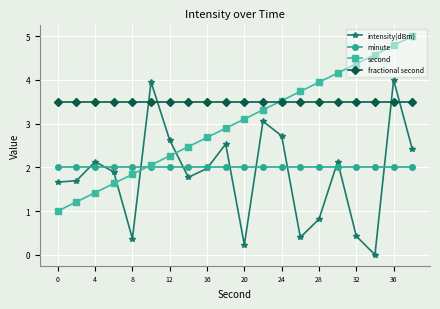

Reading left to right, extract all data points from this chart.

intensity(dBm): 1.7	1.7	2.1	1.9	0.4	4.0	2.6	1.8	2.0	2.5	0.2	3.1	2.7	0.4	0.8	2.1	0.4	0.0	4.0	2.4
minute: 2.0	2.0	2.0	2.0	2.0	2.0	2.0	2.0	2.0	2.0	2.0	2.0	2.0	2.0	2.0	2.0	2.0	2.0	2.0	2.0
second: 1.0	1.2	1.4	1.6	1.8	2.1	2.3	2.5	2.7	2.9	3.1	3.3	3.5	3.7	3.9	4.2	4.4	4.6	4.8	5.0
fractional second: 3.5	3.5	3.5	3.5	3.5	3.5	3.5	3.5	3.5	3.5	3.5	3.5	3.5	3.5	3.5	3.5	3.5	3.5	3.5	3.5